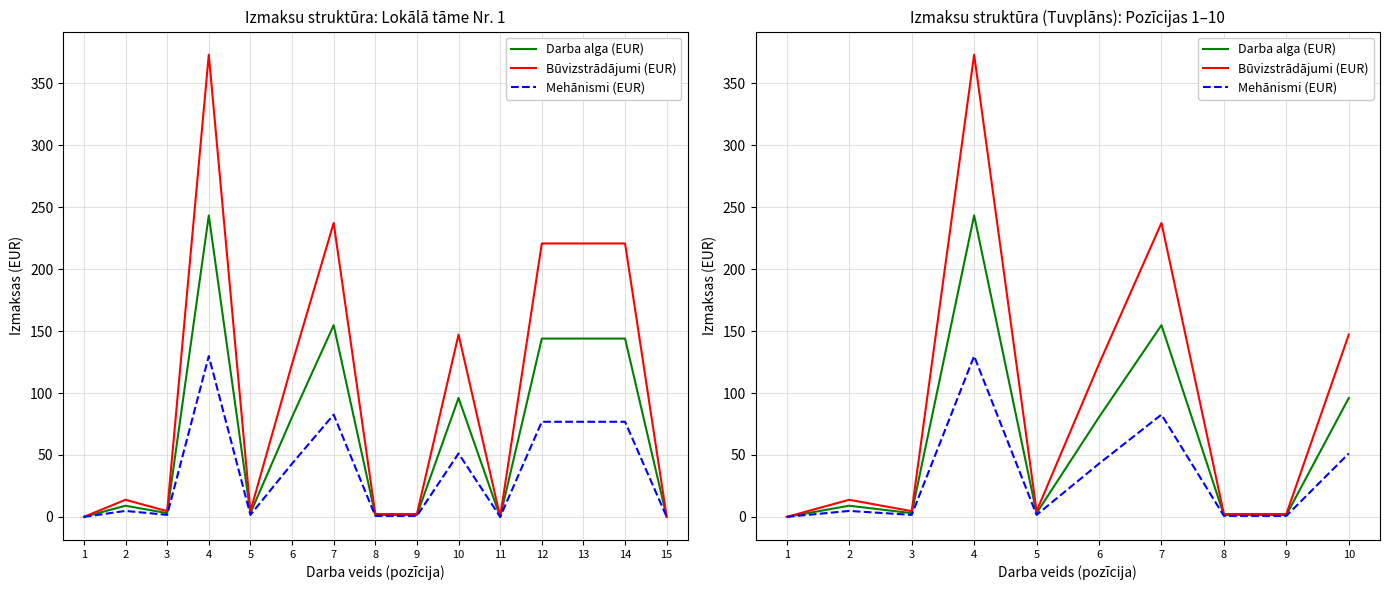

What is the sum of the Darba alga (EUR) values at 10 and 8?

97.5